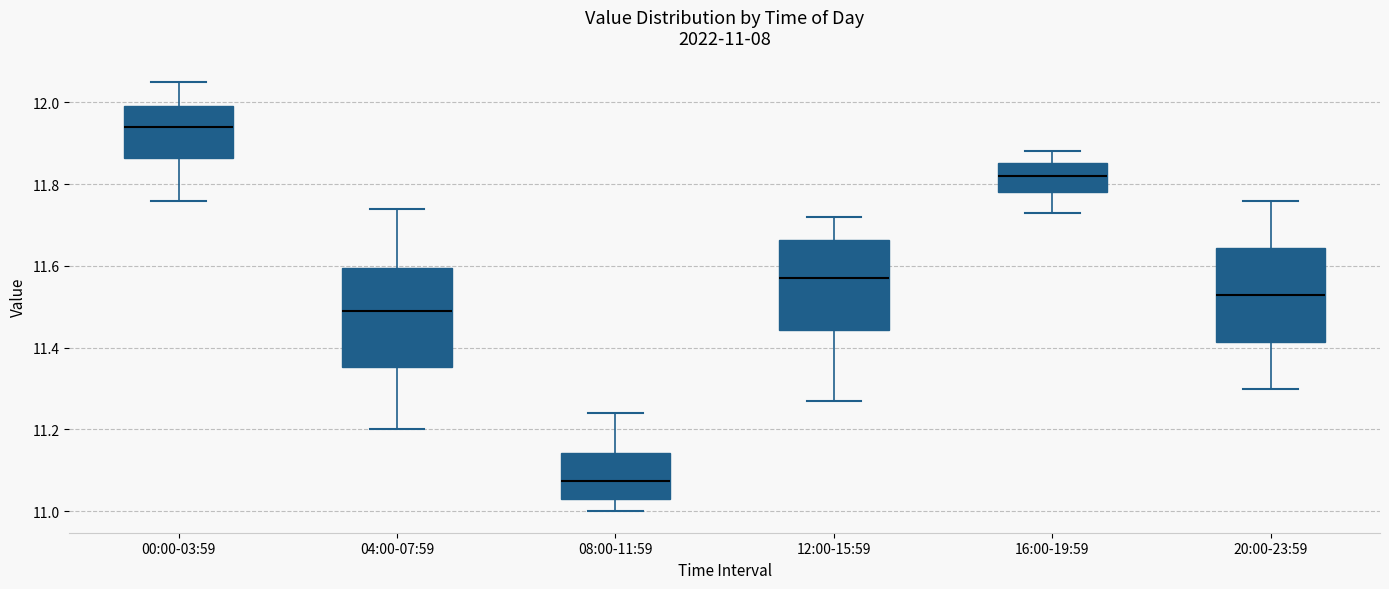

Which box's median line is the highest?

00:00-03:59